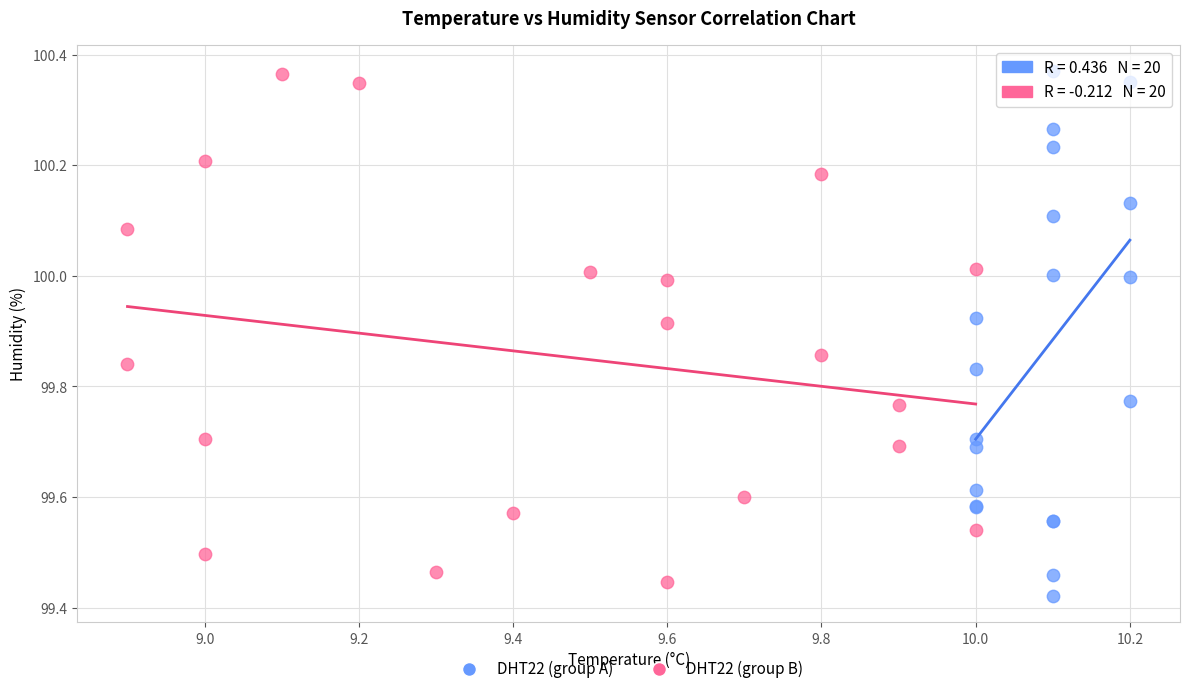

What are all the series names shown in the legend?

DHT22 (group A), DHT22 (group B)